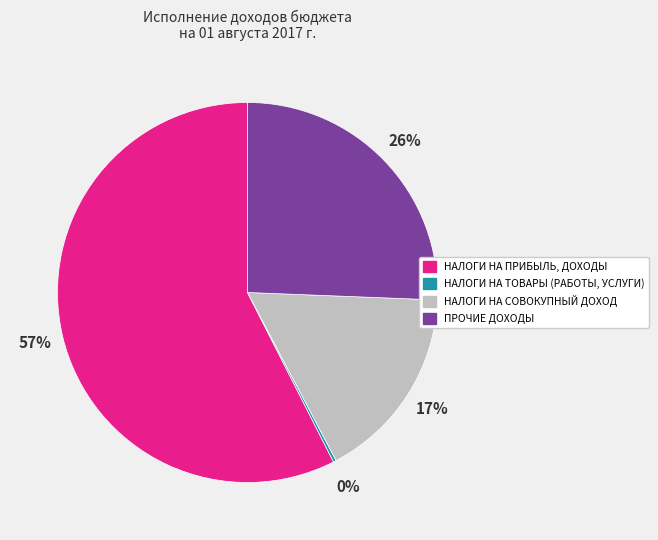

To the nearest percent, what is the difference between the largest and smallest slice percentages?

57%